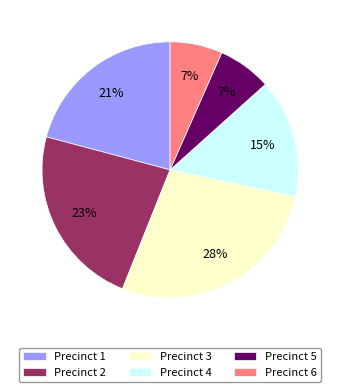

Which slice is the largest?

Precinct 3